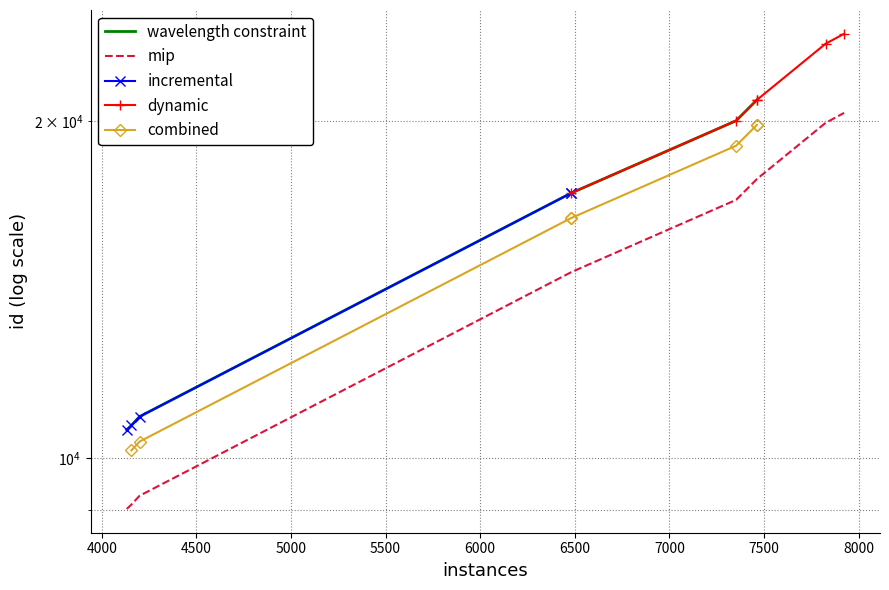

What is the minimum value shown in the chart?

9014.2